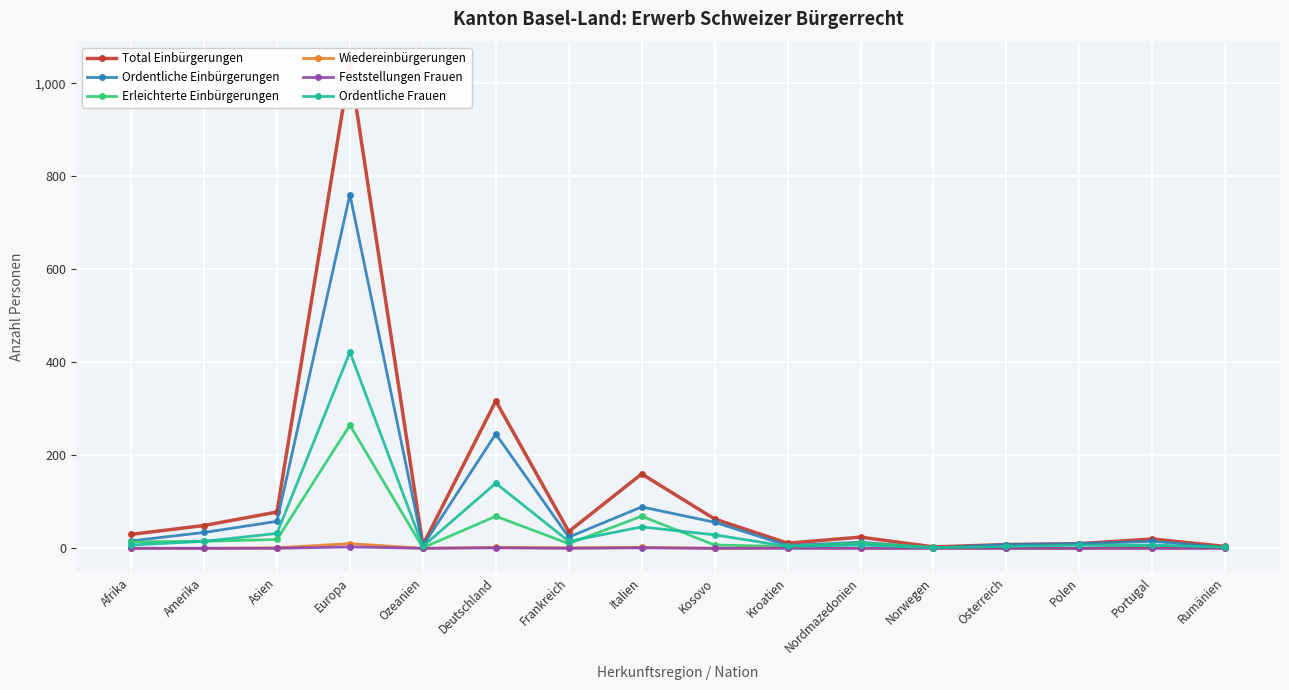

True or false: Ordentliche Frauen and Wiedereinbürgerungen intersect in this chart.

False